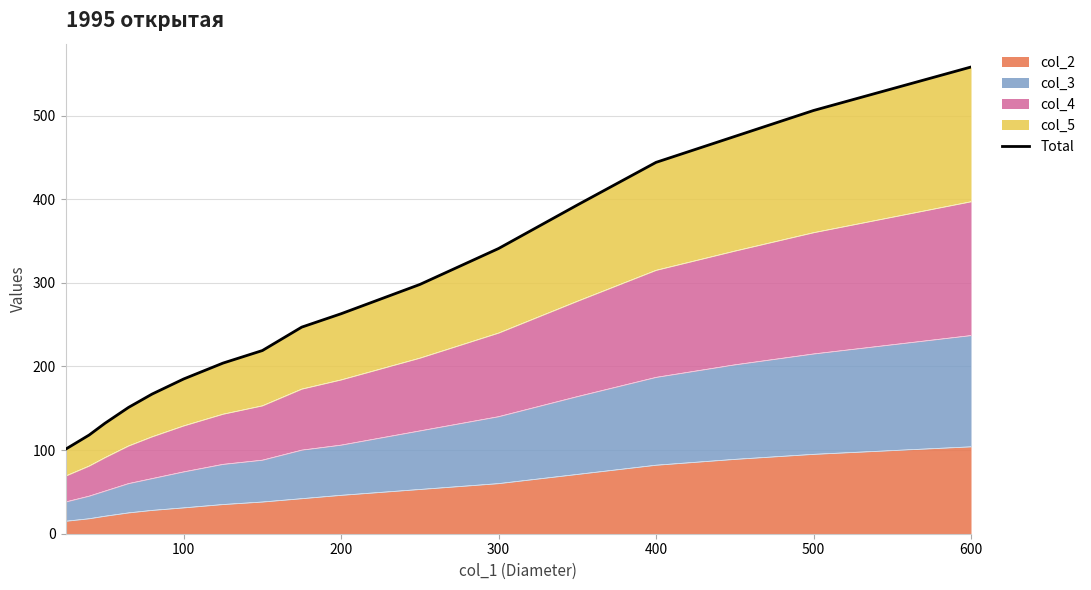

What is the difference between the maximum and minimum values?

457